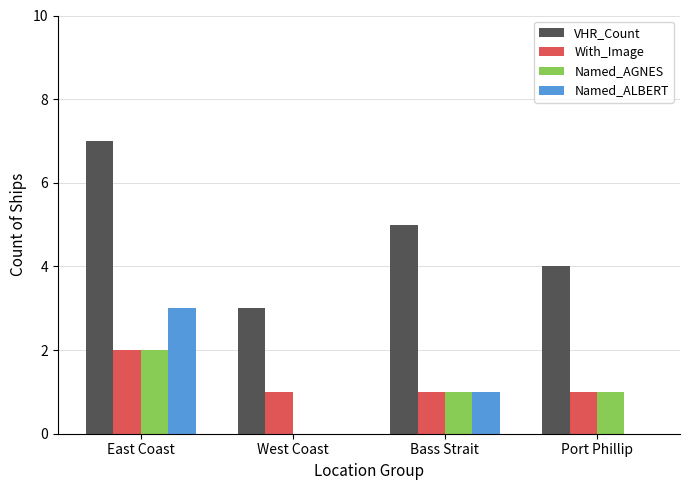

How many VHR_Count values are between 4 and 7?

3